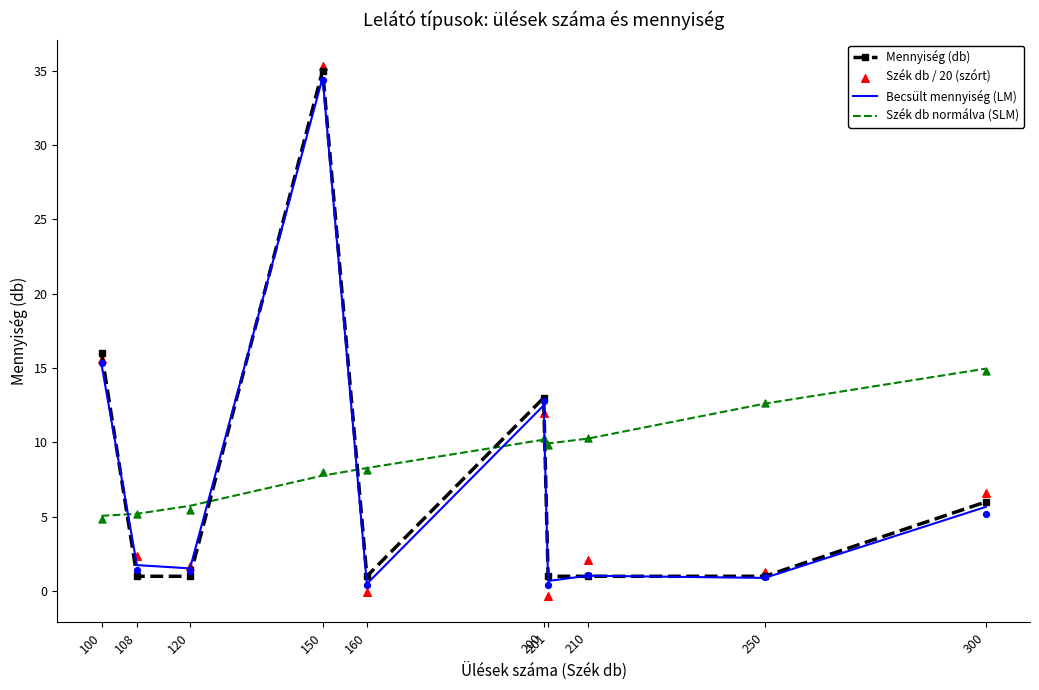

Which series contains the highest Y value?

Szék db / 20 (szórt)